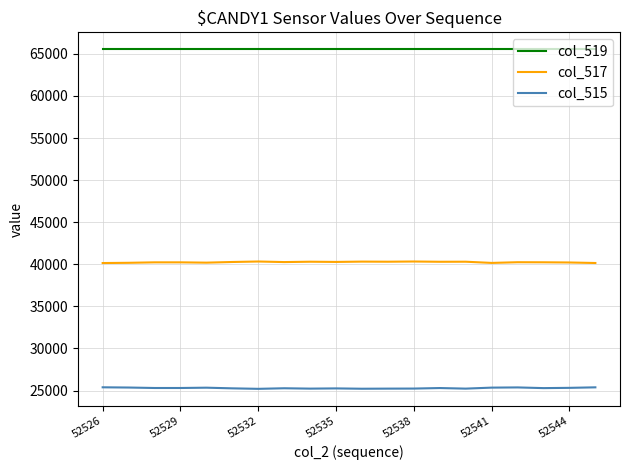

True or false: col_517 and col_519 intersect in this chart.

False